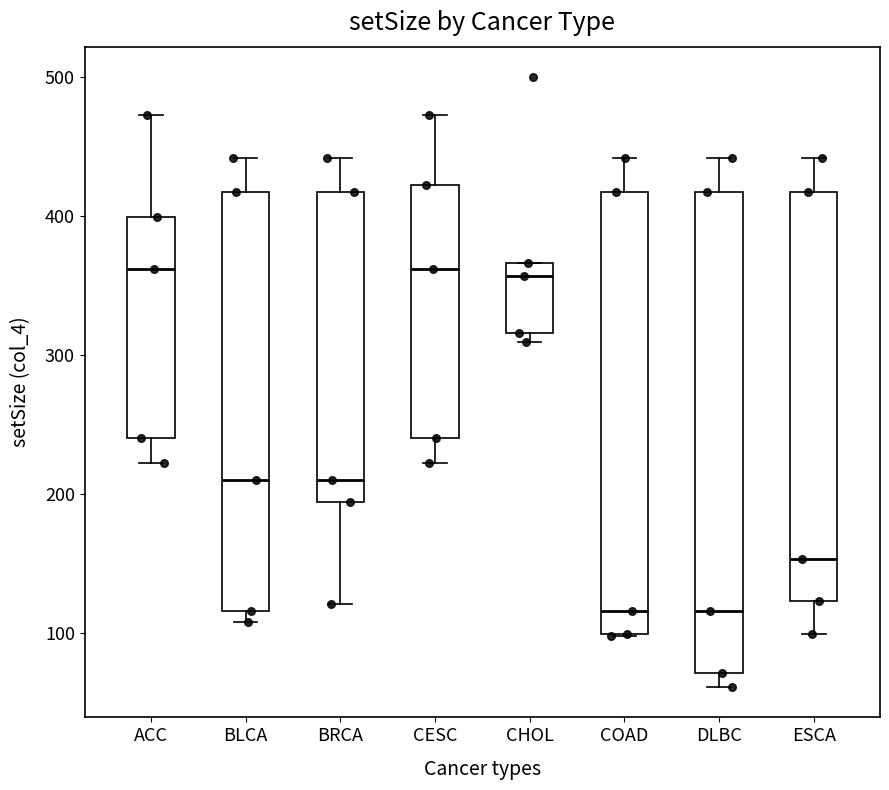

Where is the lower edge of the box for CHOL on the y-axis? The values are not printed on the chart, so give them approximately, as read against the axis.

320